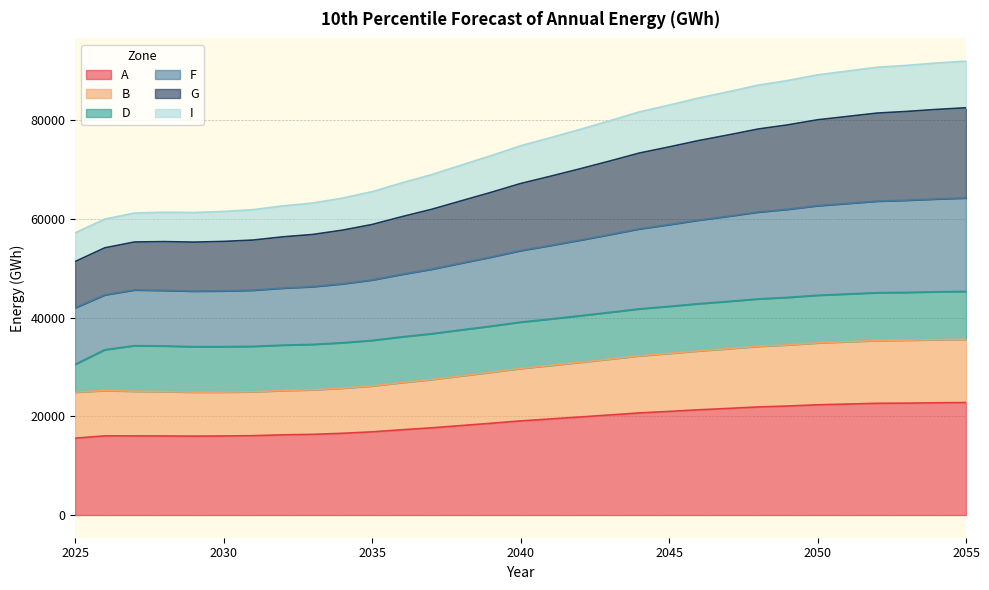

Where is A nearest to the value 19176?

2040